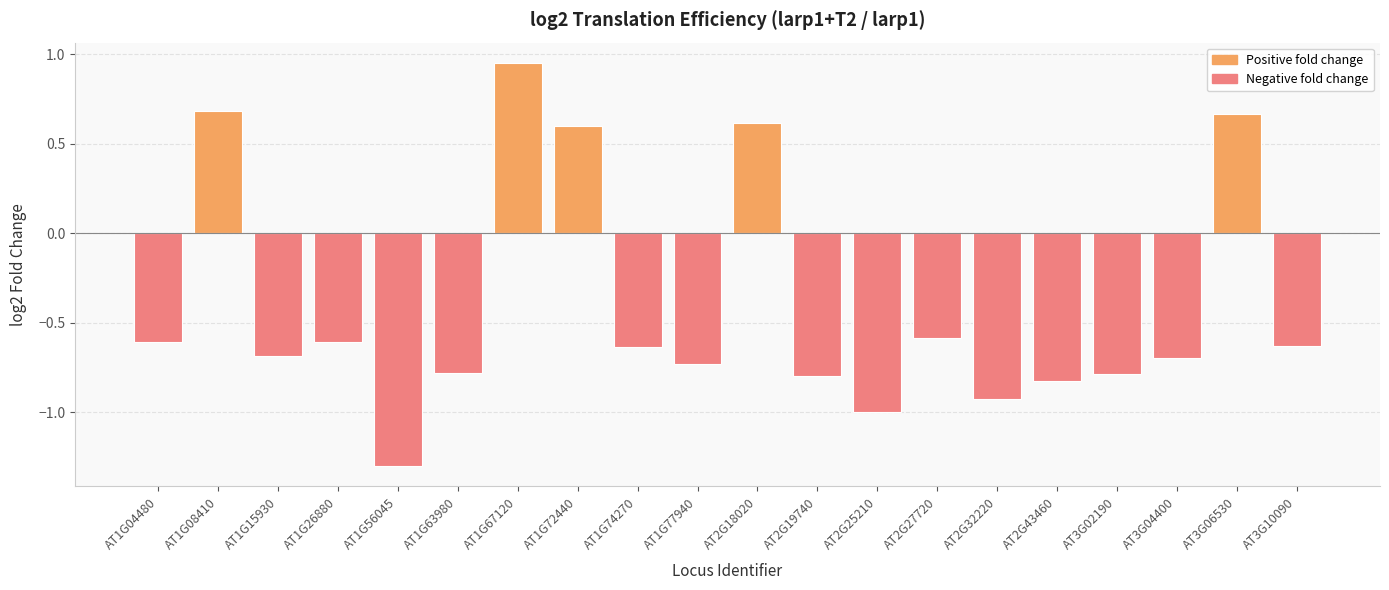

The value at AT1G77940 is -0.5. True or false?

False